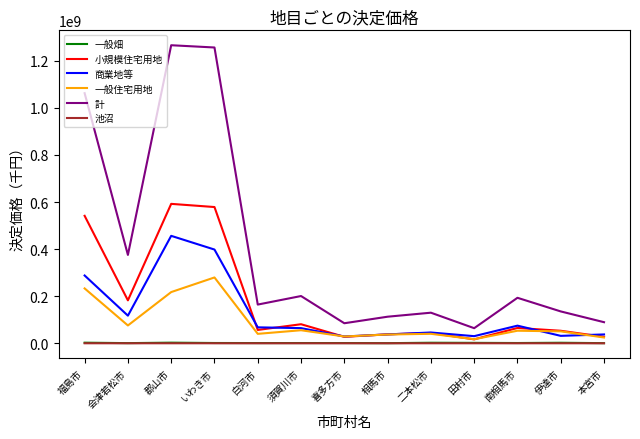

At which label is 計 closest to 665043029?

会津若松市